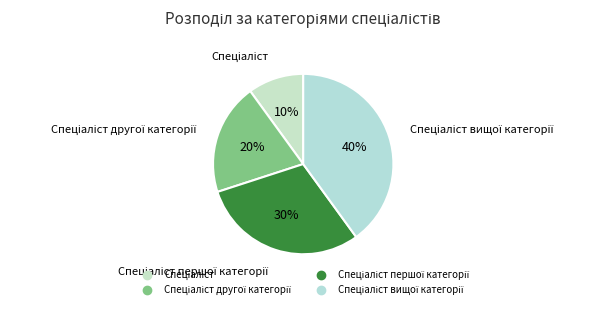

To the nearest percent, what is the difference between the largest and smallest slice percentages?

30%